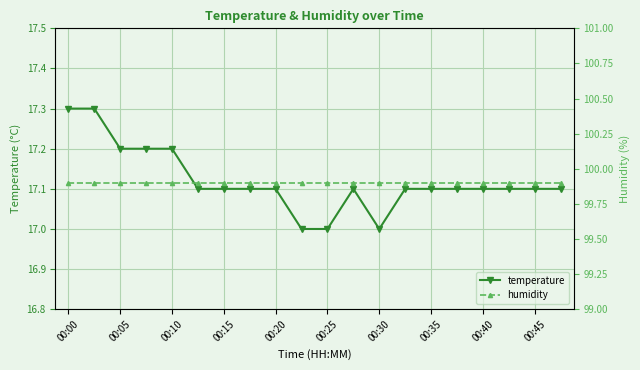

Is it true that temperature equals 6.0 at 00:05?

False